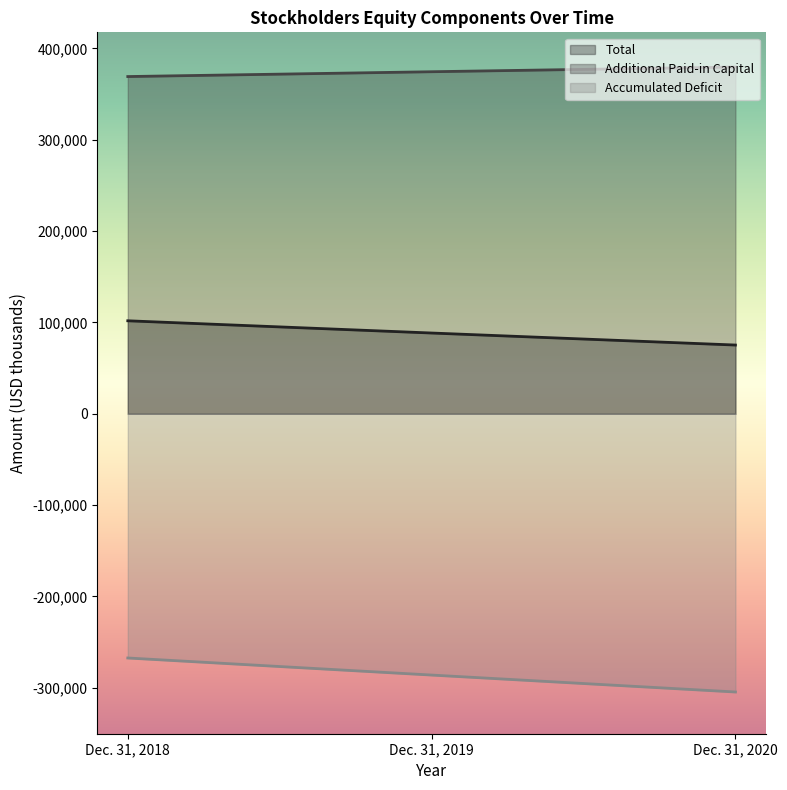

What is the sum of the Accumulated Deficit values at Dec. 31, 2019 and Dec. 31, 2018?

-553449